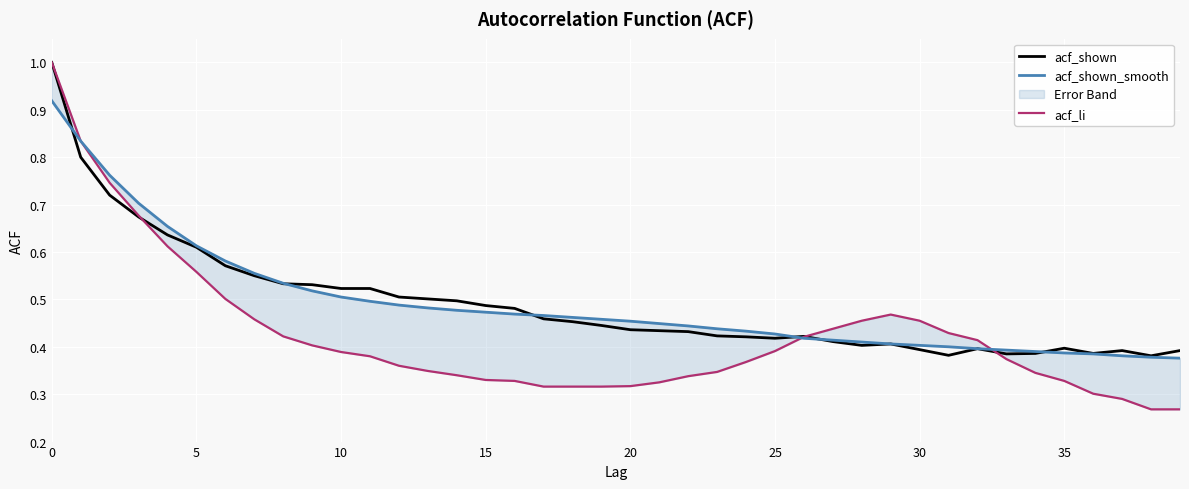

What is the difference between the highest and lowest values at 14?

0.2